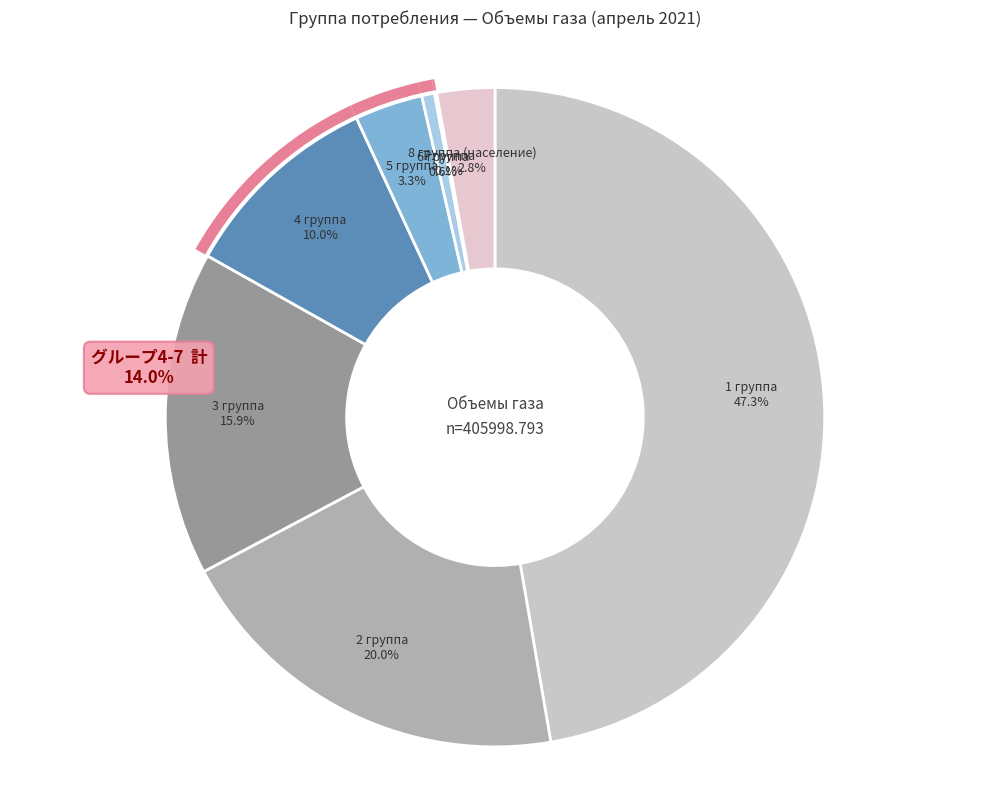

How many slices are in this pie chart?

8